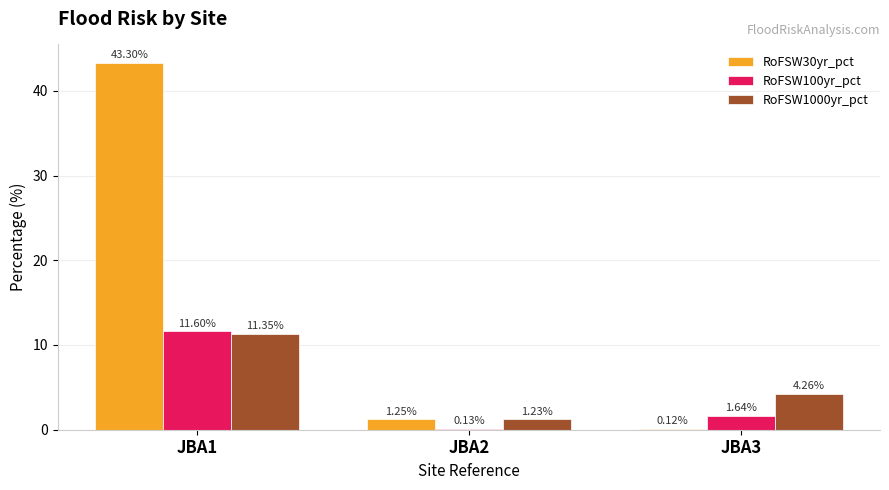

What is the maximum value shown in the chart?

43.3